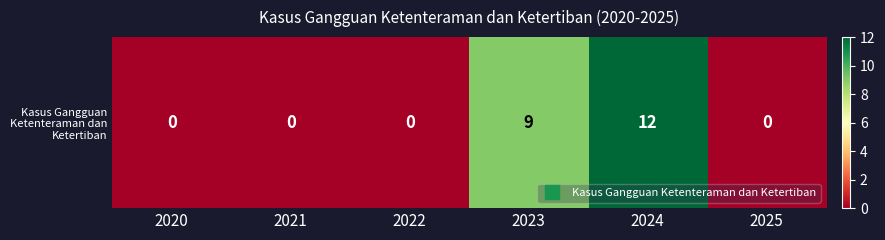

At which category does the chart reach its minimum across all series?

2020